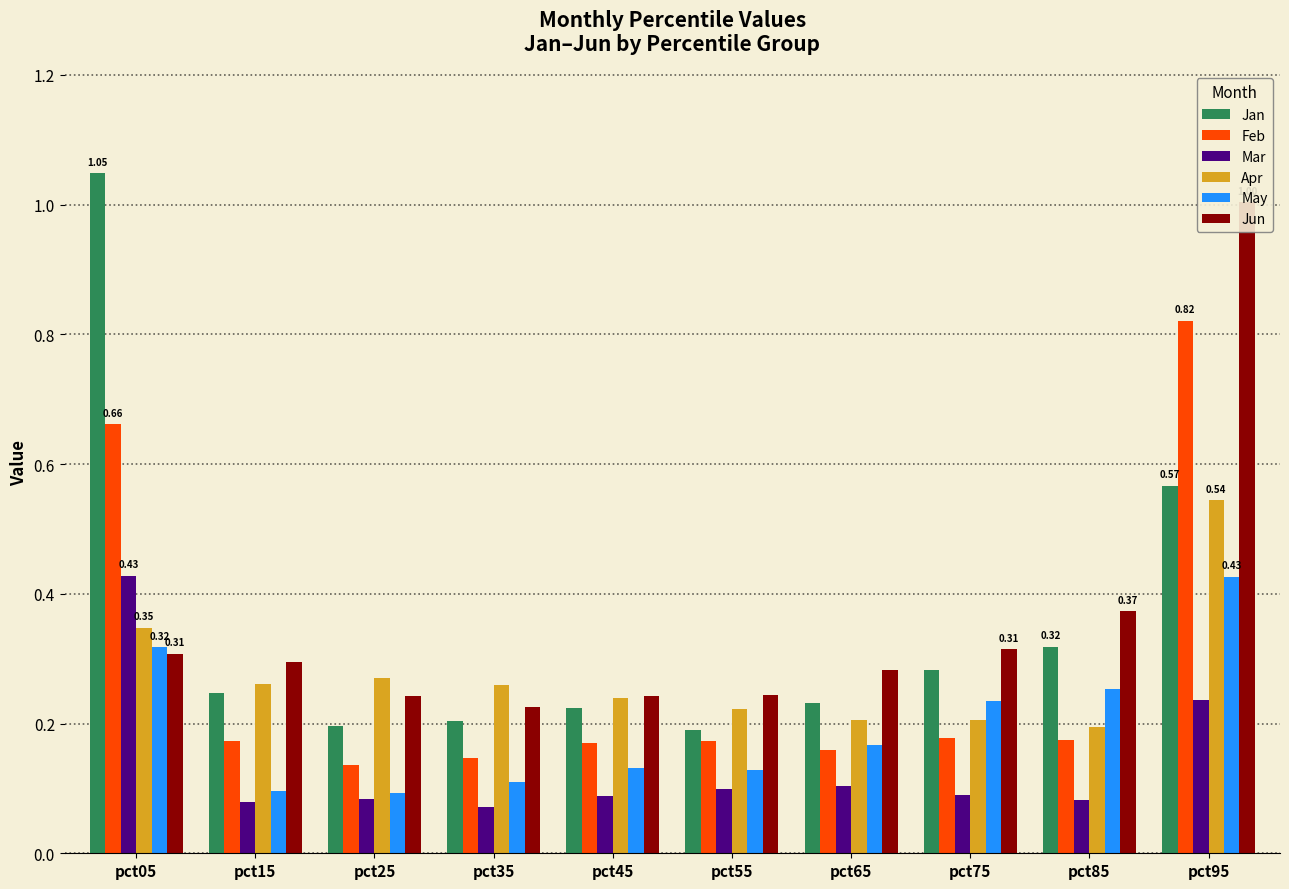

What is the difference between the highest and lowest values at pct25?

0.2